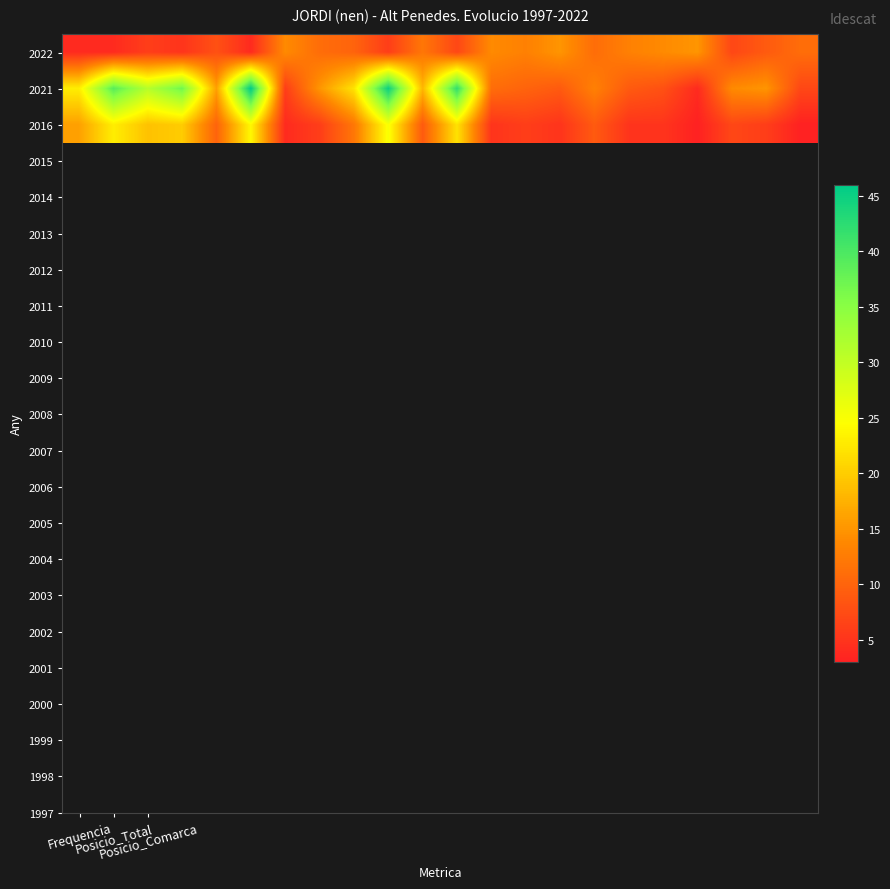

List the series in order of their peak value, lowest first.

2022, 2016, 2021